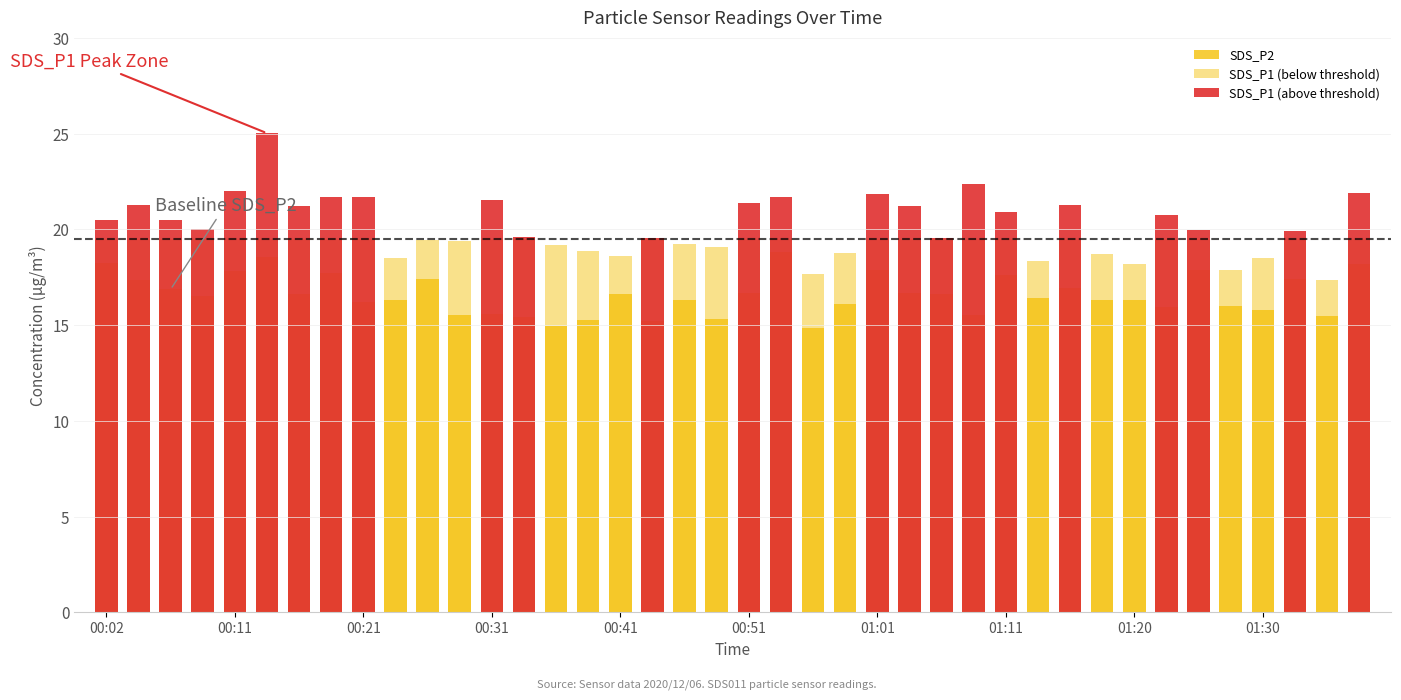

How many bars are there in each group?

3